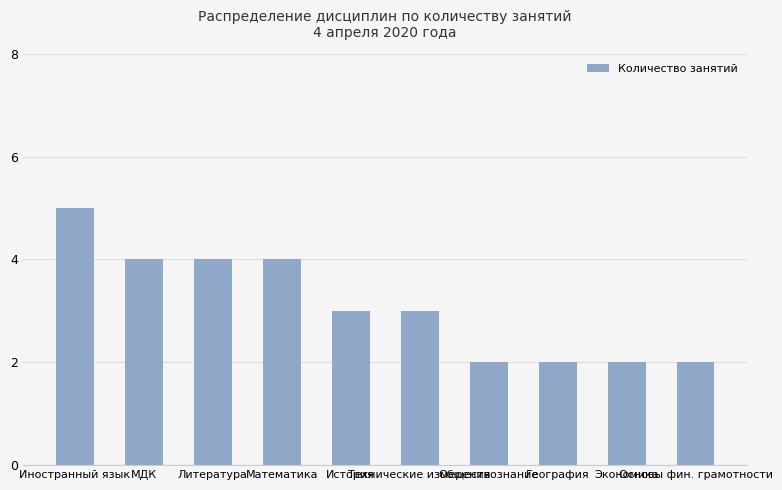

Read the value at Основы фин. грамотности.

2